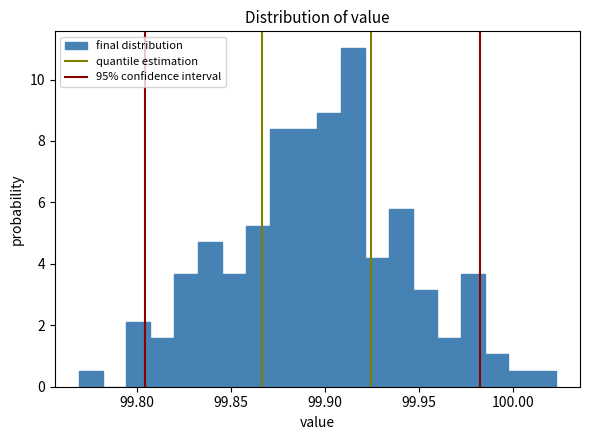

Read against the x-axis, roughly where is the centre of the tallest bar?

99.915